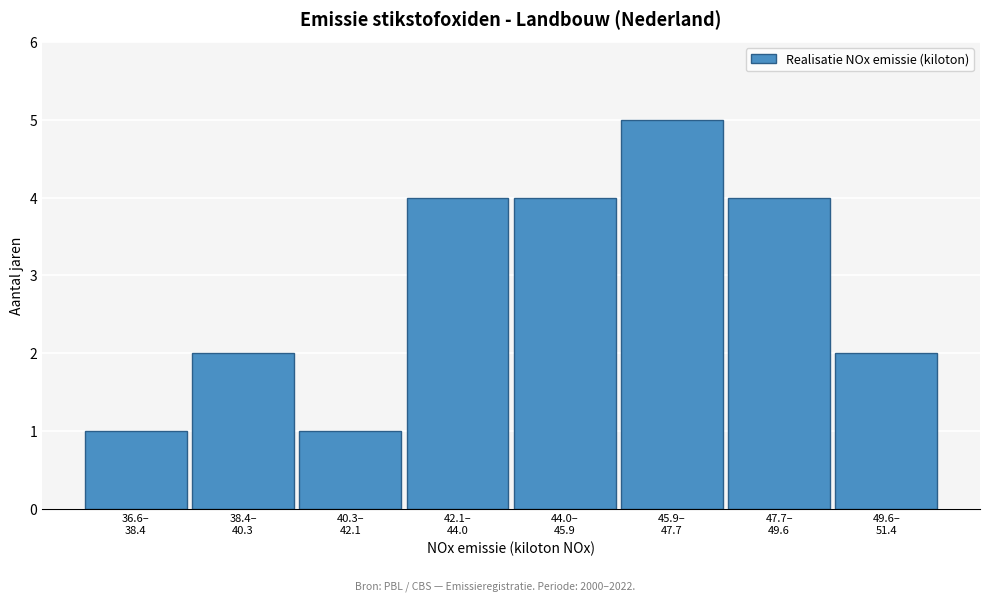

Reading left to right, what are all the values shown in this chart?

1	2	1	4	4	5	4	2